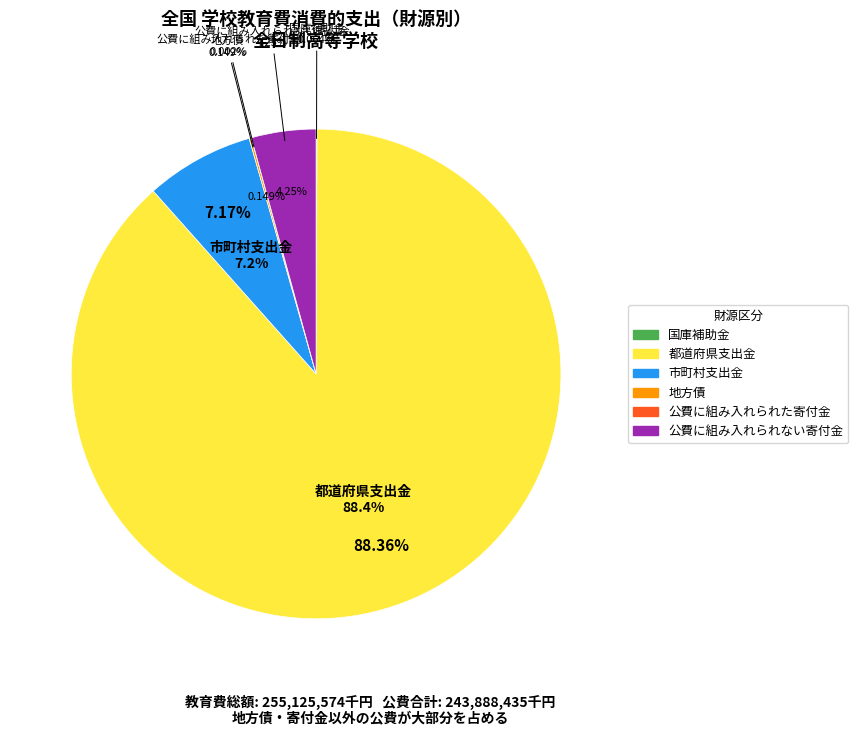

The 地方債 slice represents 8% of the pie. True or false?

False